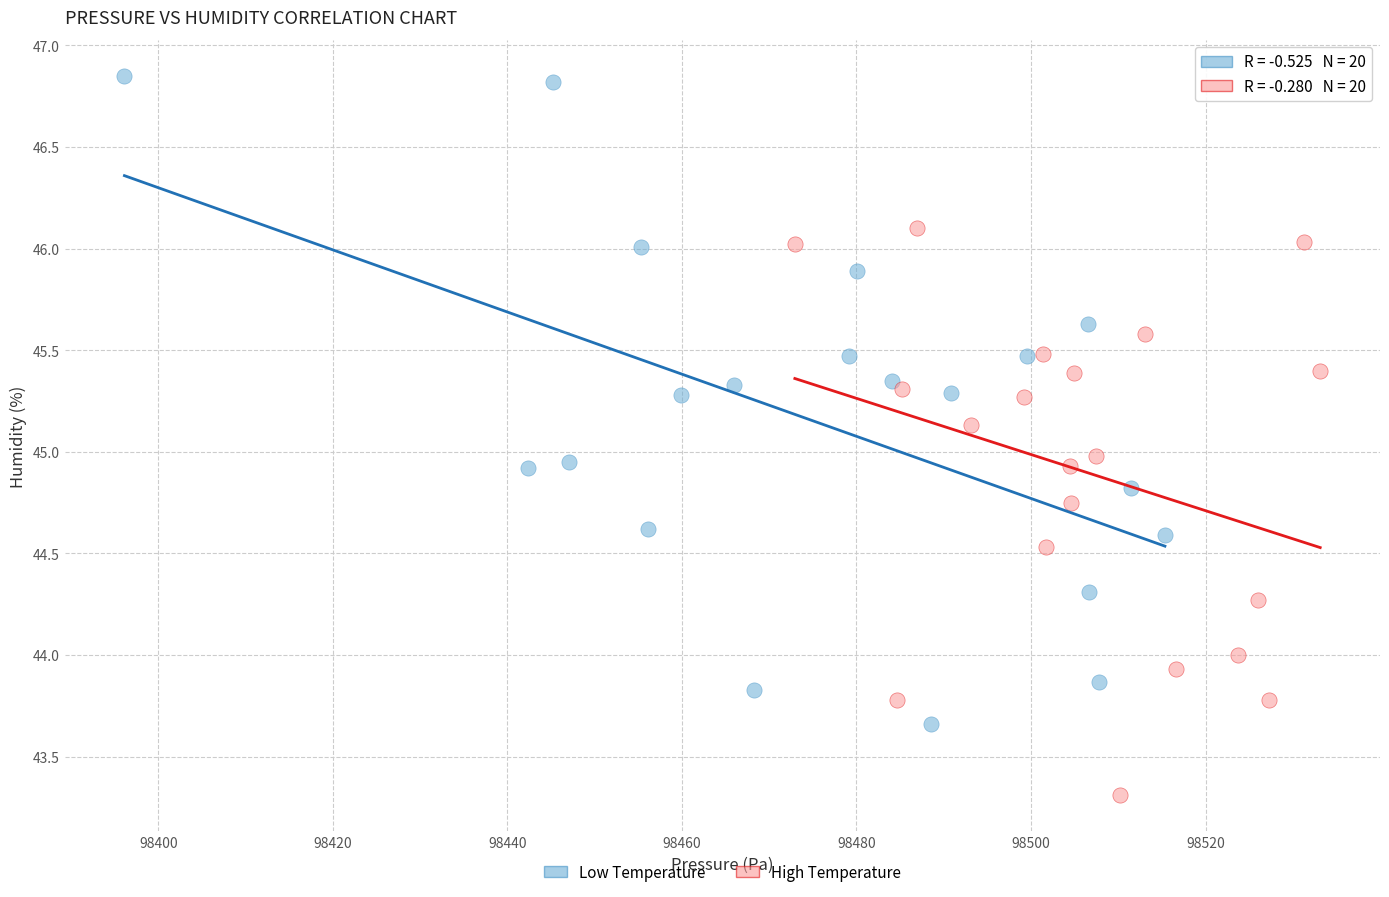

Which series contains the highest Y value?

Low Temperature